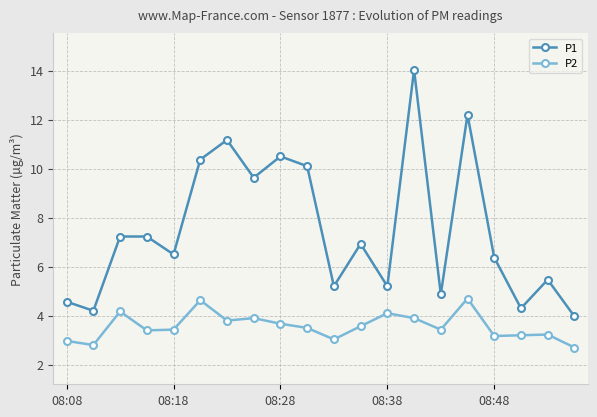

Which series has the largest range (max minus min)?

P1